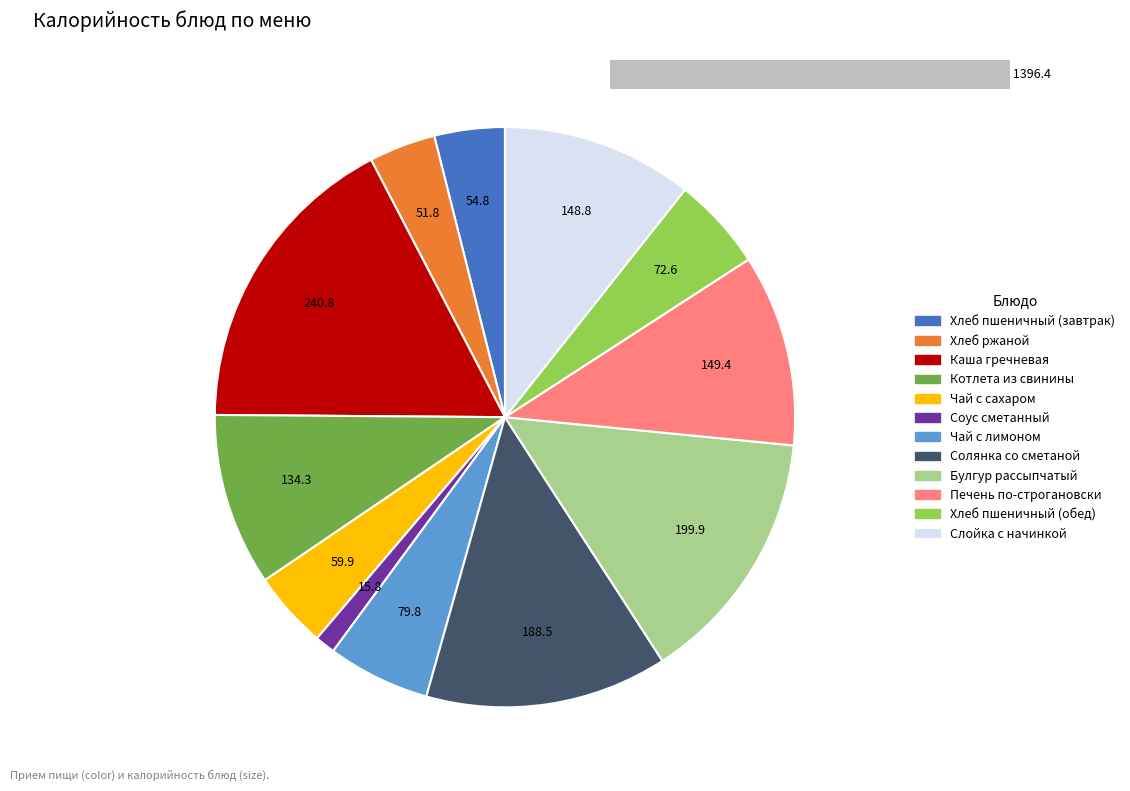

What is the total percentage of Соус сметанный and Слойка с начинкой?

11.8%